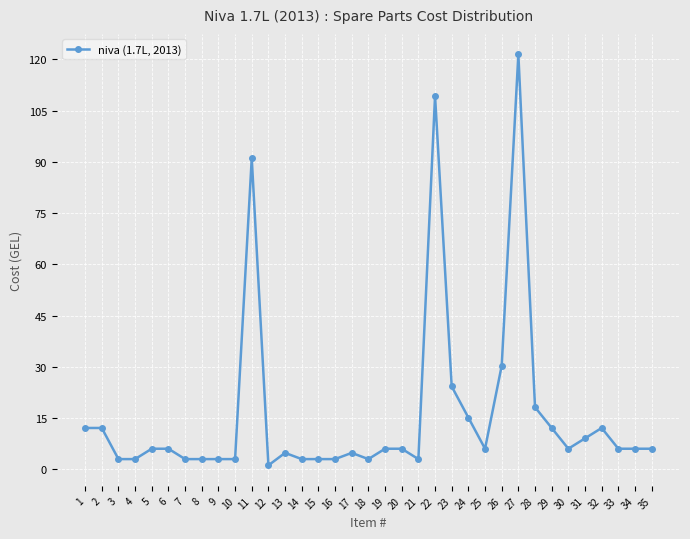

True or false: the data has more than 0 interior local peaks.

True